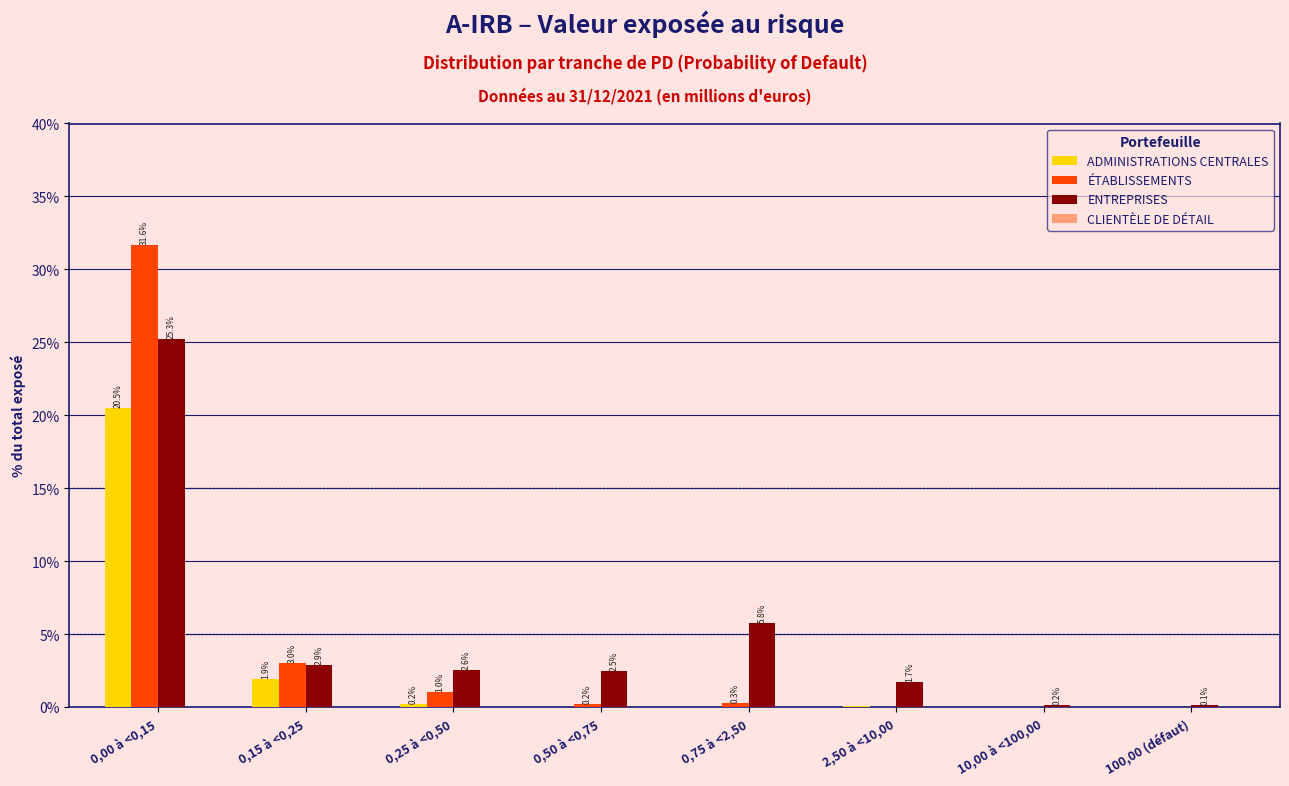

Which series changed the most between 0,75 à <2,50 and 10,00 à <100,00?

ENTREPRISES